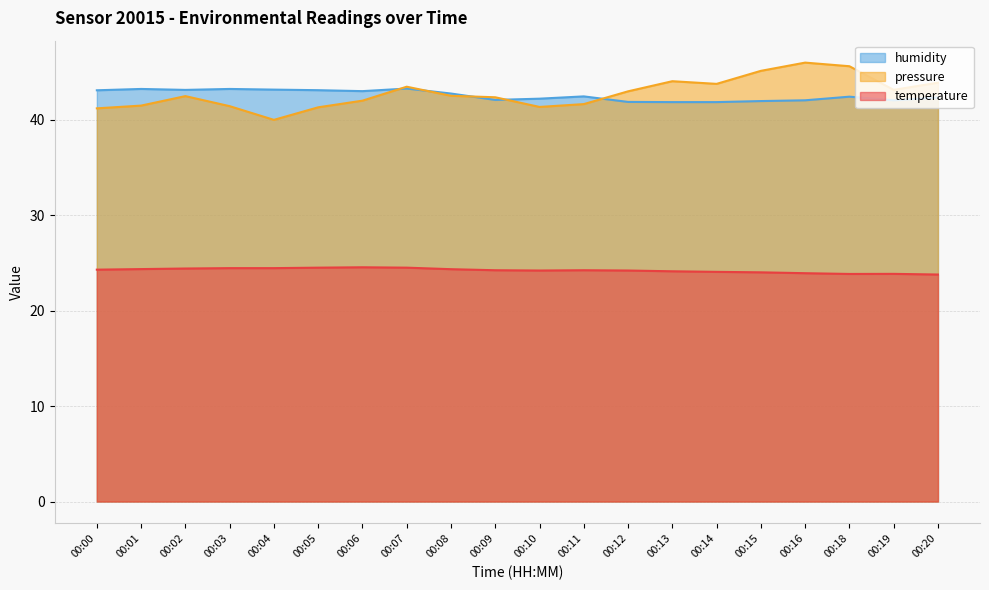

How many data points does each series have?

20